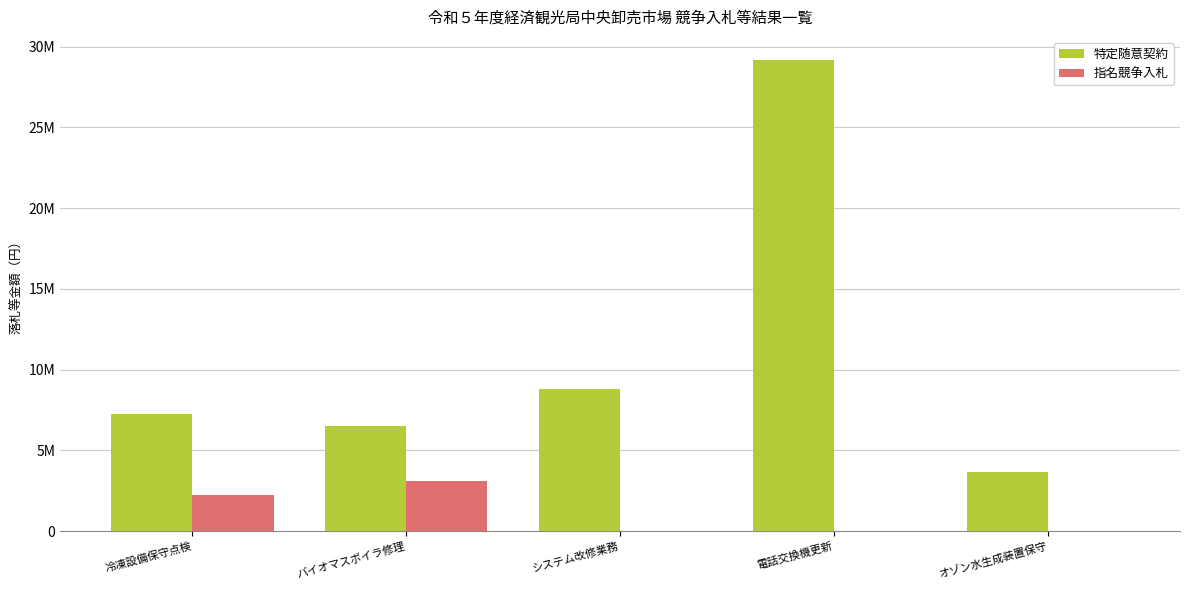

What is the label of the 1st bar from the left?

冷凍設備保守点検